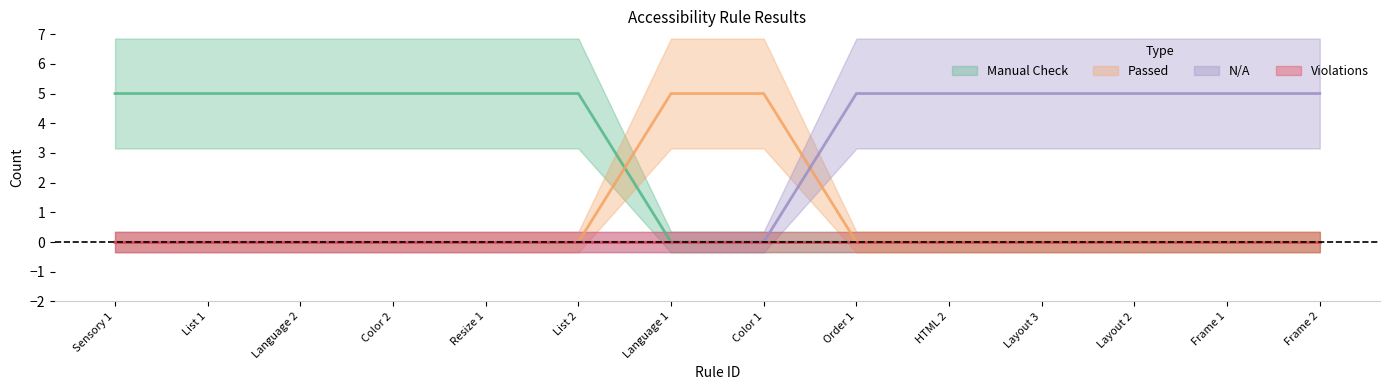

What is the average value of the Passed series?

1